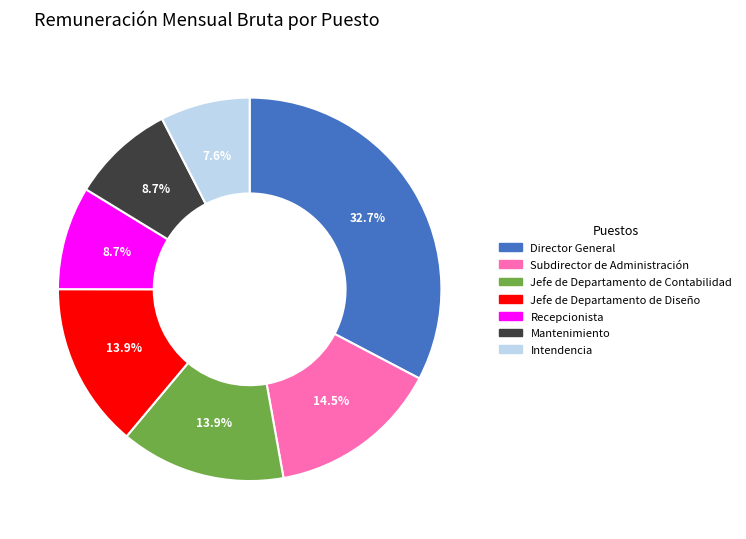

True or false: Jefe de Departamento de Contabilidad accounts for 14% of the total.

True